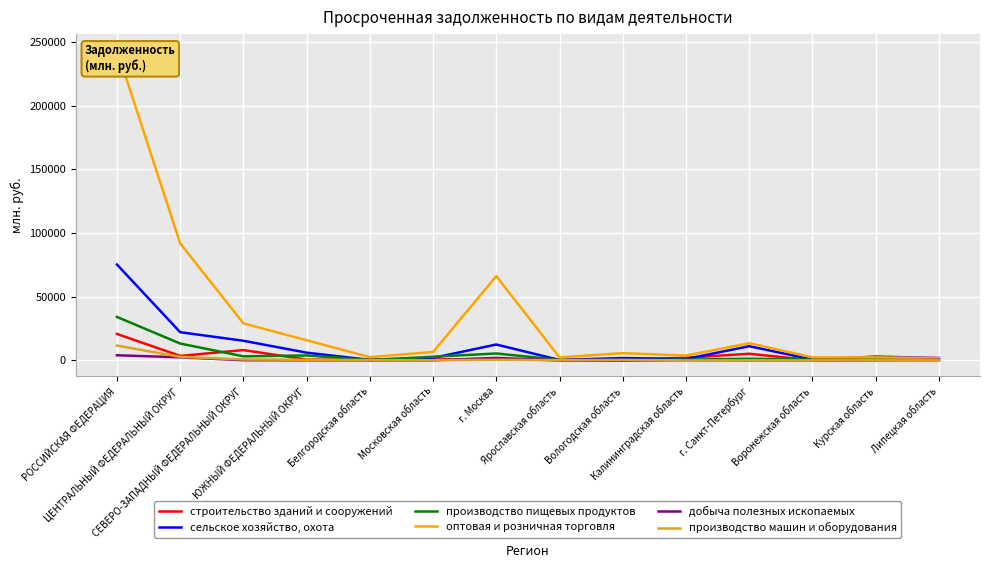

Which series has the widest spread of values?

оптовая и розничная торговля